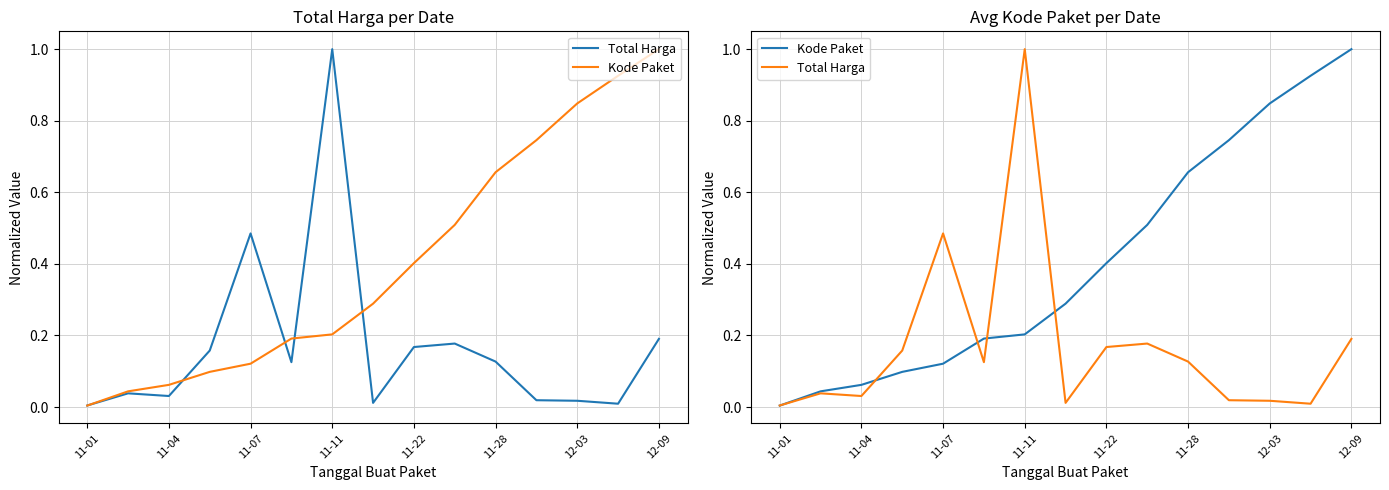

What is the difference between the highest and lowest values at 12-03?

0.8